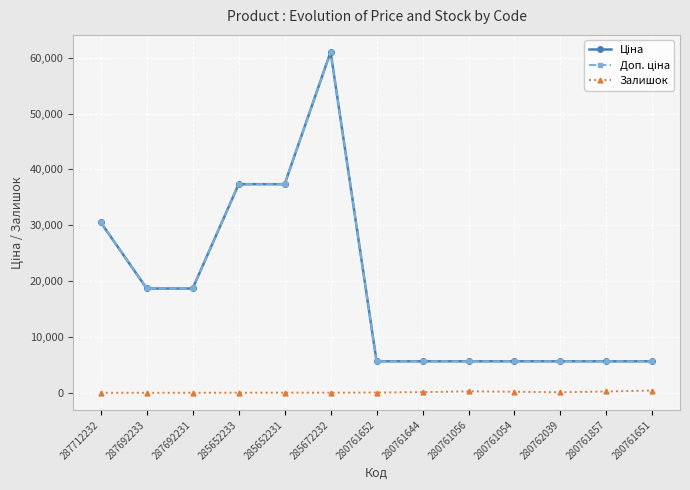

What is the label of the 6th point from the right?

280761644